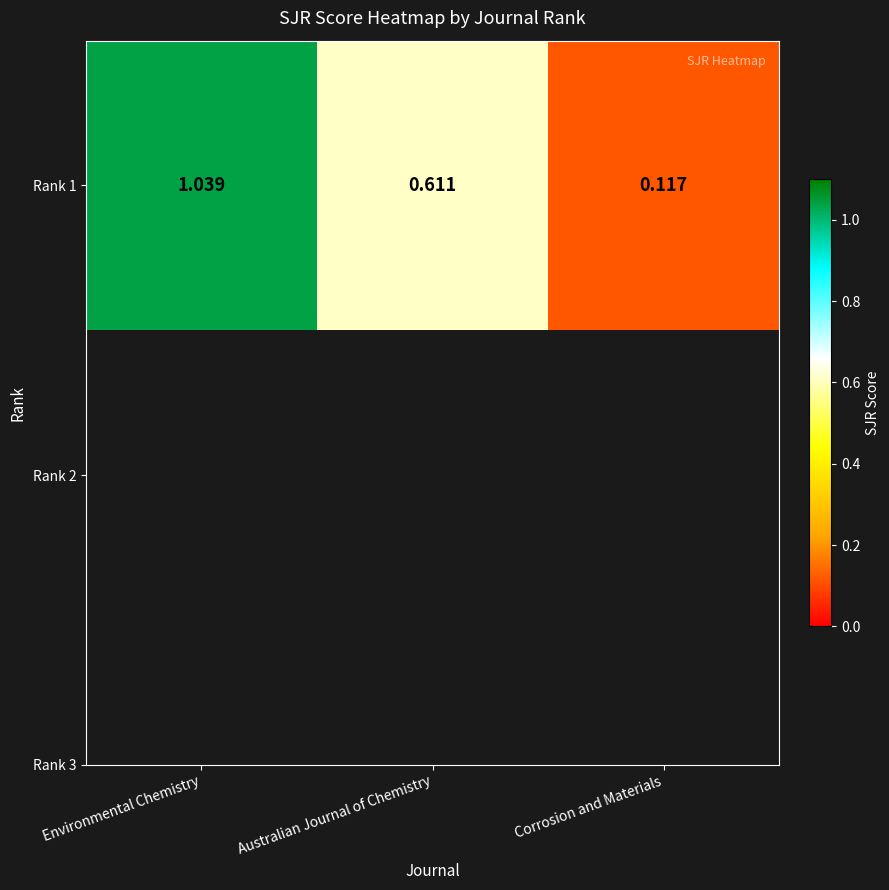

What is the average value?

0.6